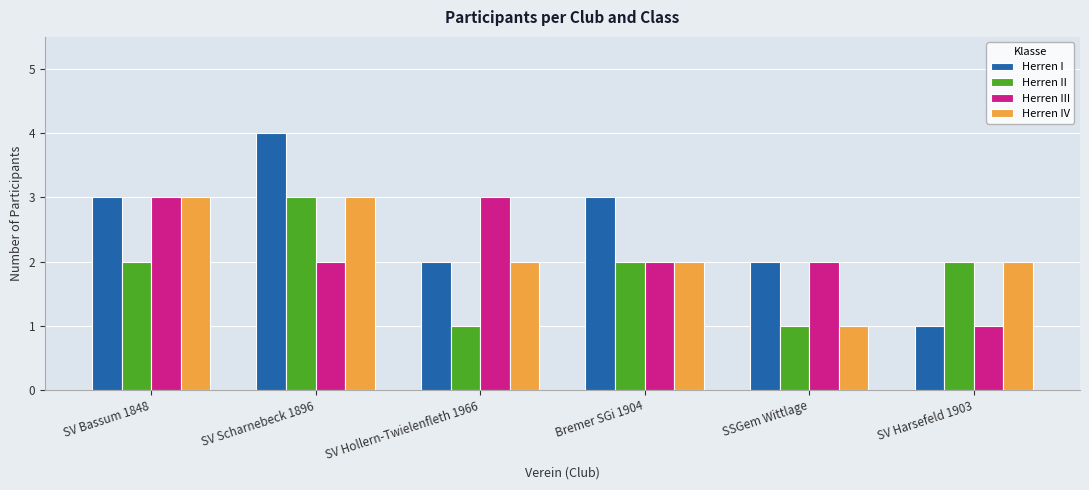

How many bars are there in each group?

4